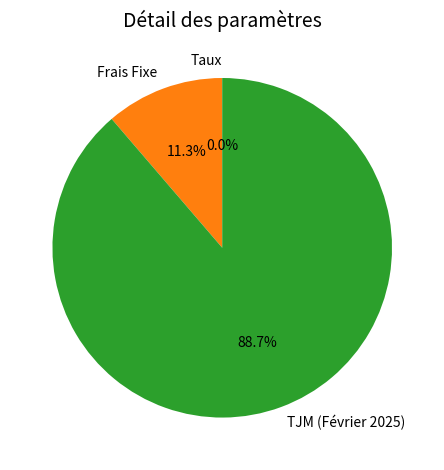

Which slice is the largest?

TJM (Février 2025)